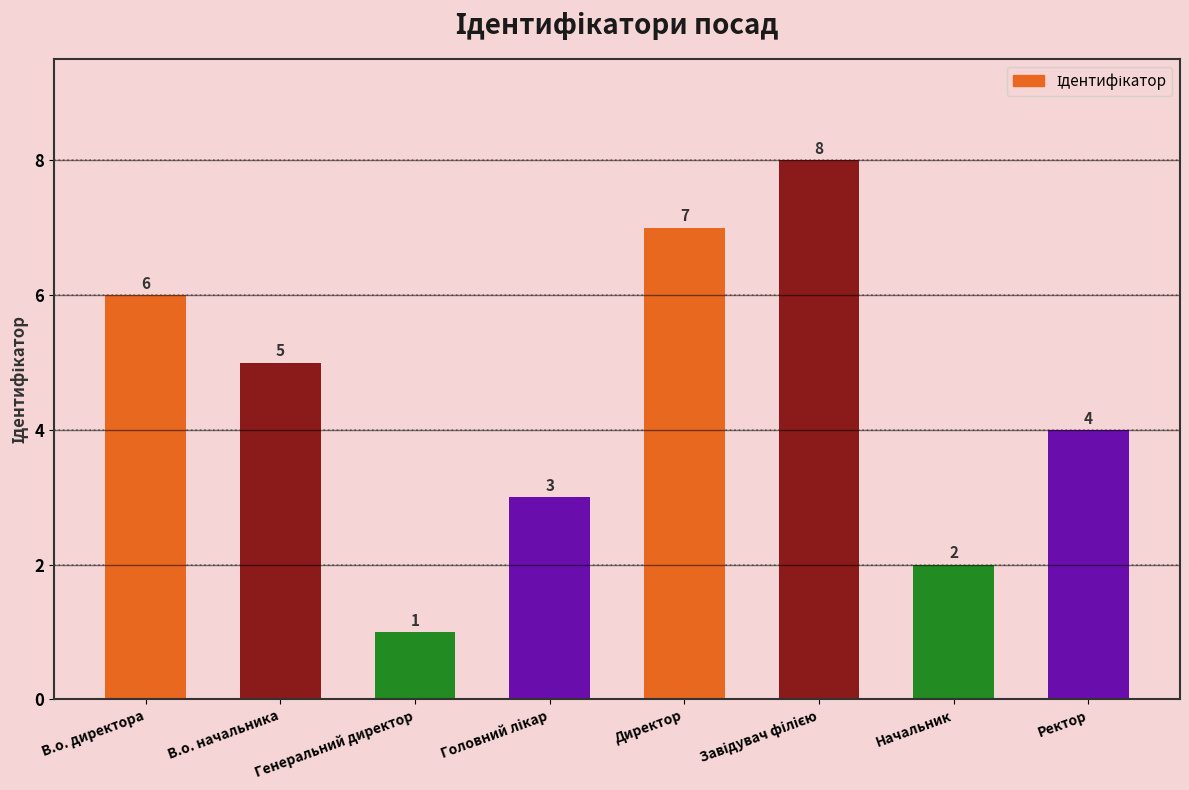

Reading left to right, what are all the values shown in this chart?

6	5	1	3	7	8	2	4